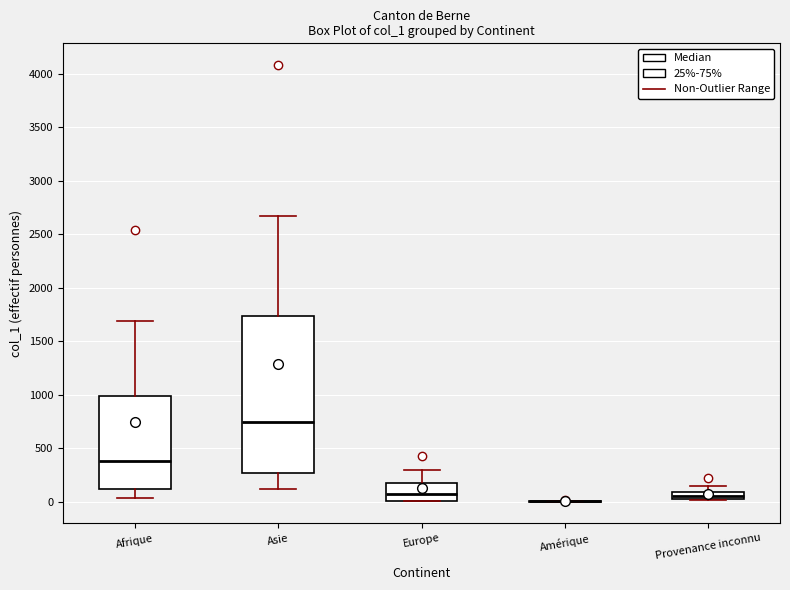

Comparing the boxes themselves (not the whiskers), which one is the tallest?

Asie